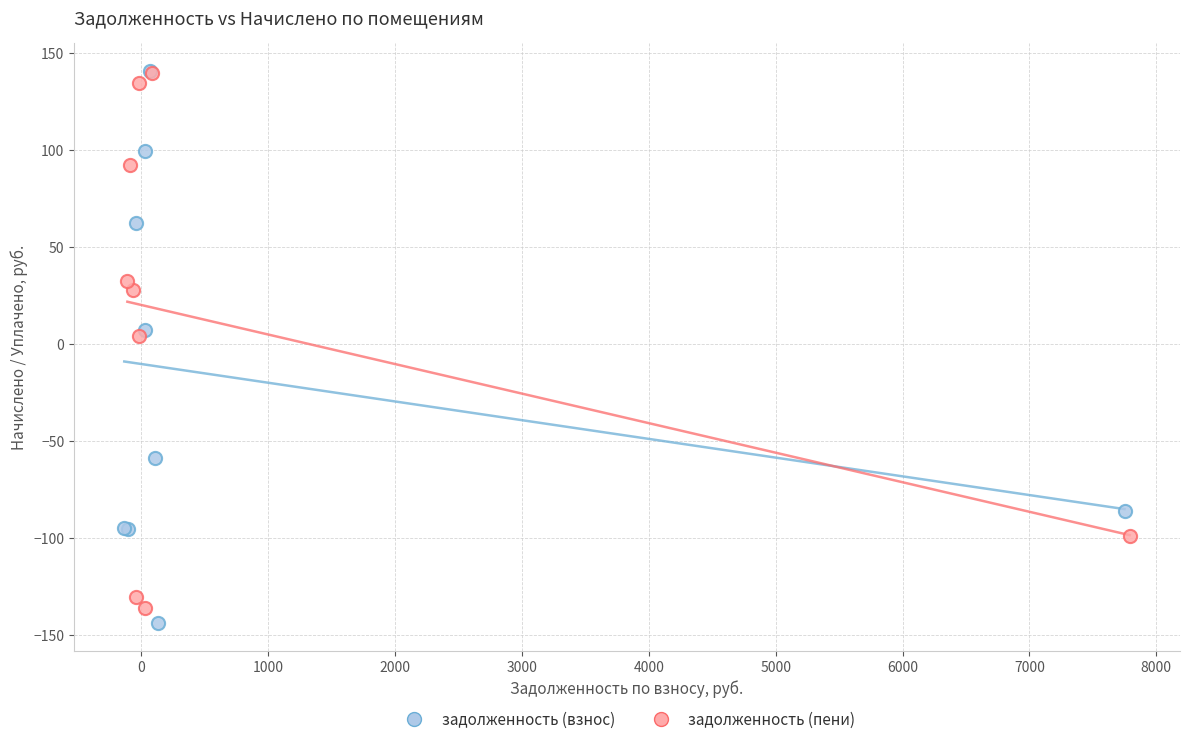

What are all the series names shown in the legend?

задолженность (взнос), задолженность (пени)